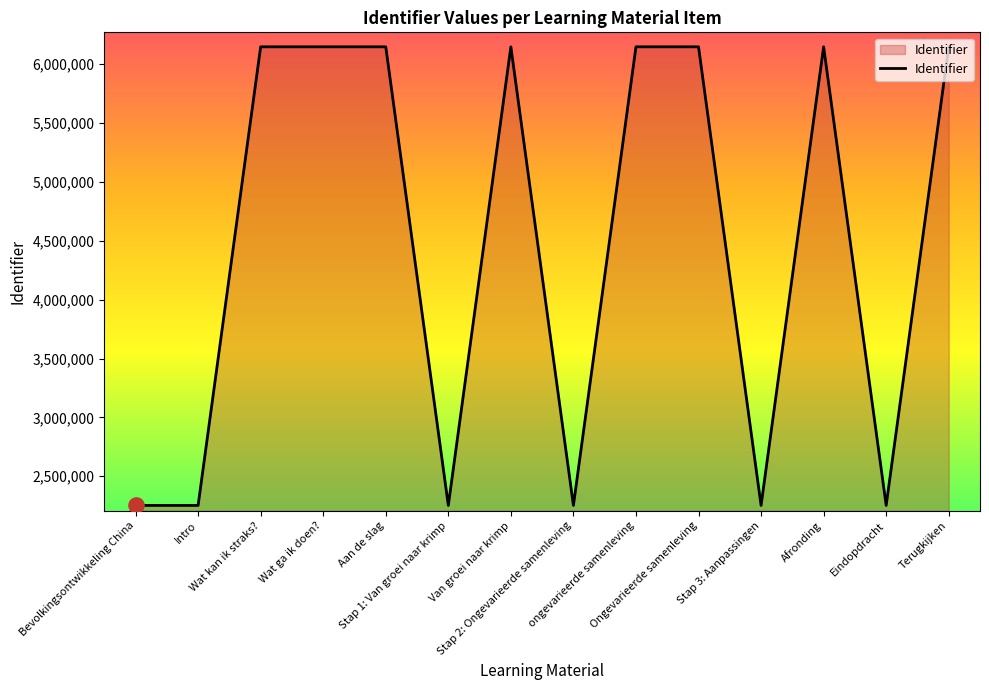

Between Eindopdracht and Wat ga ik doen?, which is larger?

Wat ga ik doen?